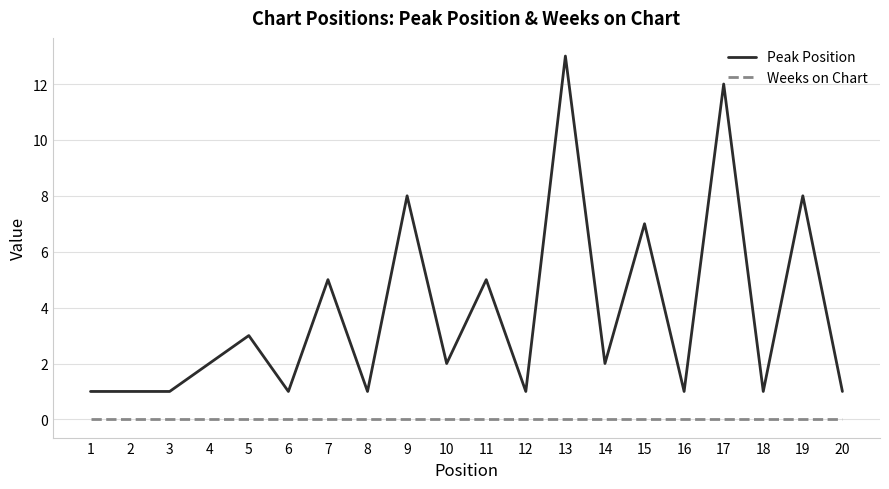

Reading right to left, list all the values displayed in this chart.

Peak Position: 20=1	19=8	18=1	17=12	16=1	15=7	14=2	13=13	12=1	11=5	10=2	9=8	8=1	7=5	6=1	5=3	4=2	3=1	2=1	1=1
Weeks on Chart: 20=0	19=0	18=0	17=0	16=0	15=0	14=0	13=0	12=0	11=0	10=0	9=0	8=0	7=0	6=0	5=0	4=0	3=0	2=0	1=0